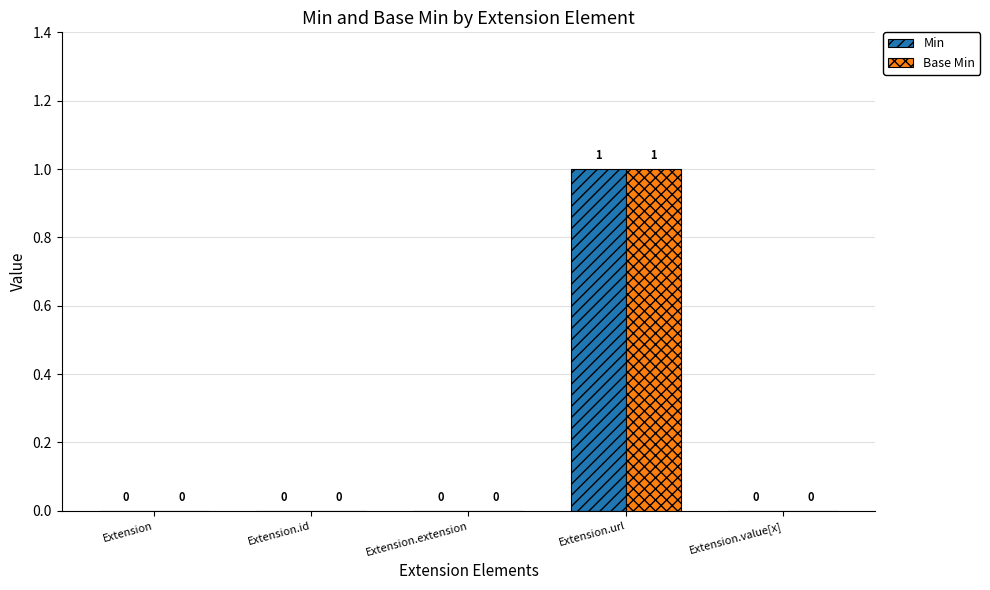

At which category is the sum across all series the highest?

Extension.url